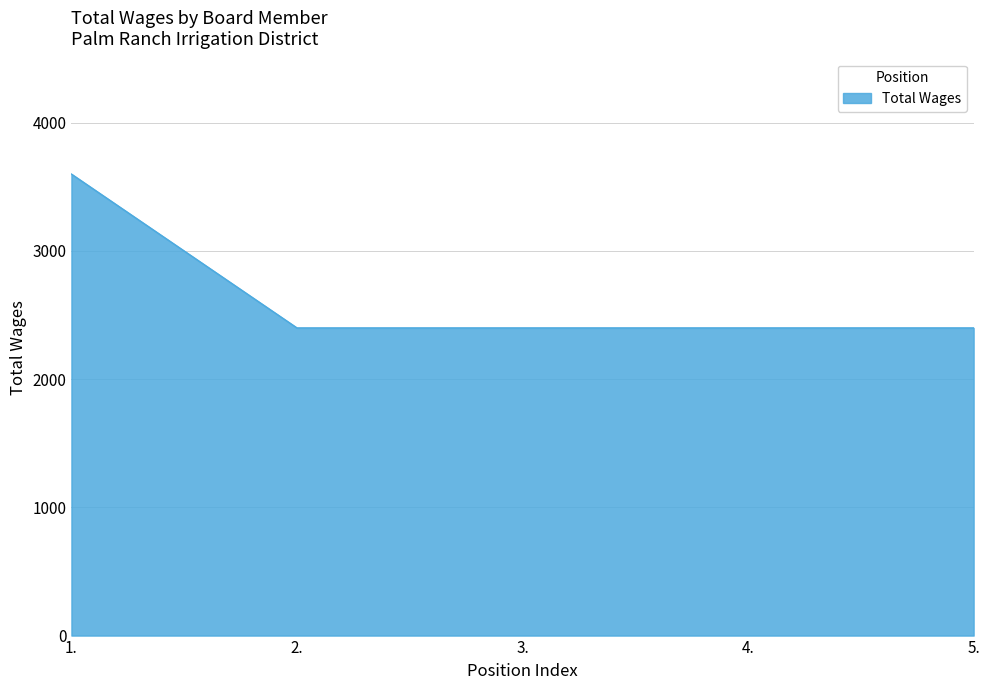

What is the sum of the values at 5. and 3.?

4800